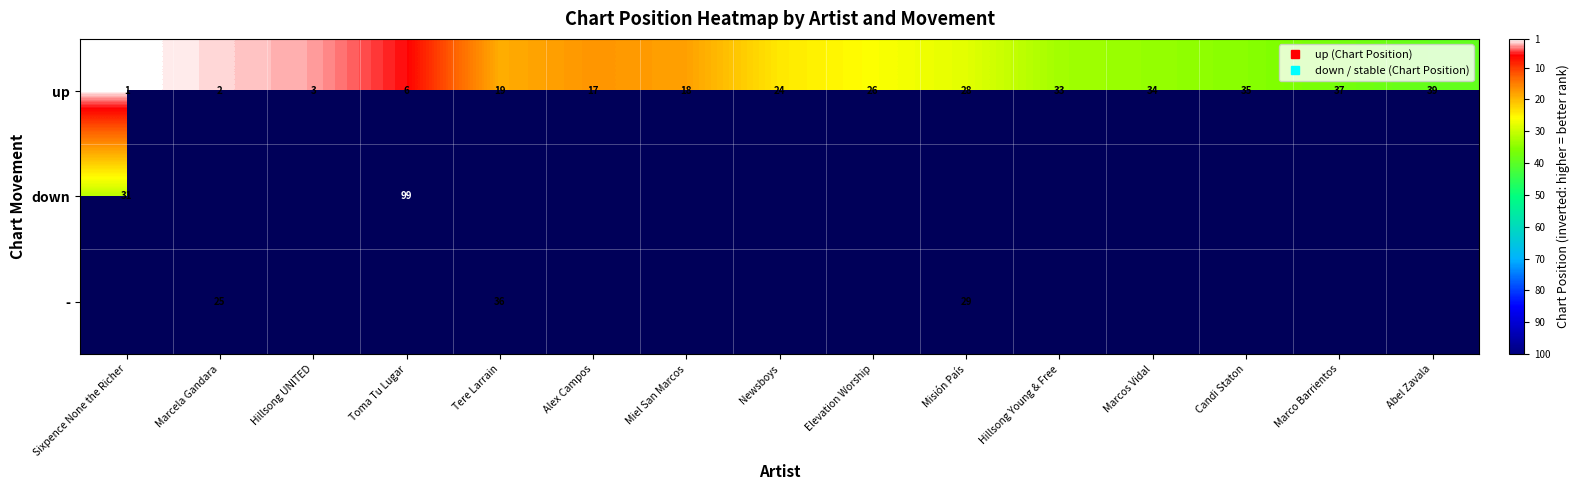

At how many categories does at least one series exceed 89?

4